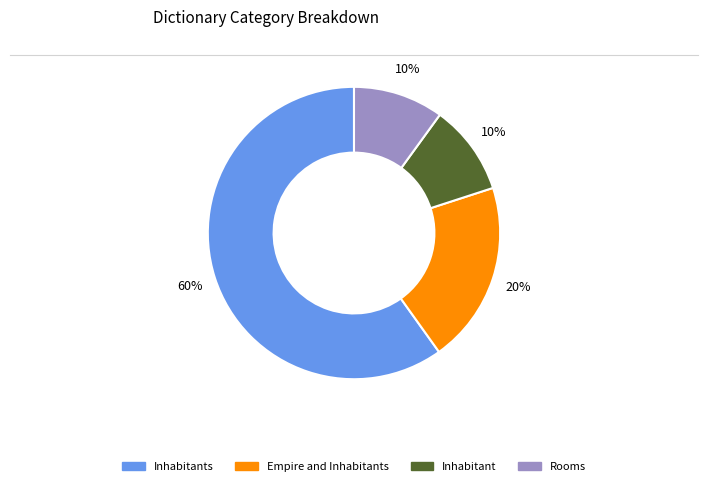

To the nearest percent, what is the average slice percentage?

25%